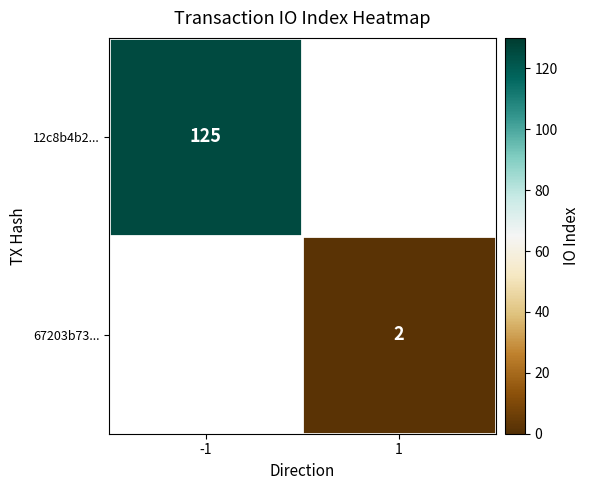

True or false: 67203b73... has a value of 2 at 1.

True